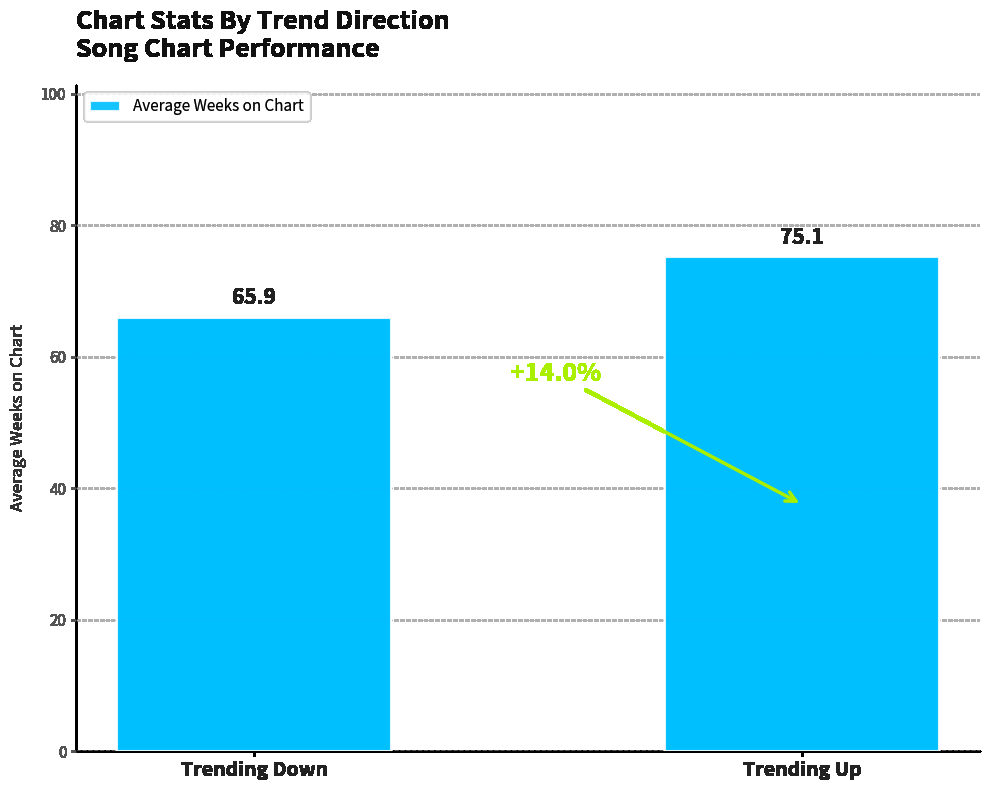

What position from the left is Trending Down?

1